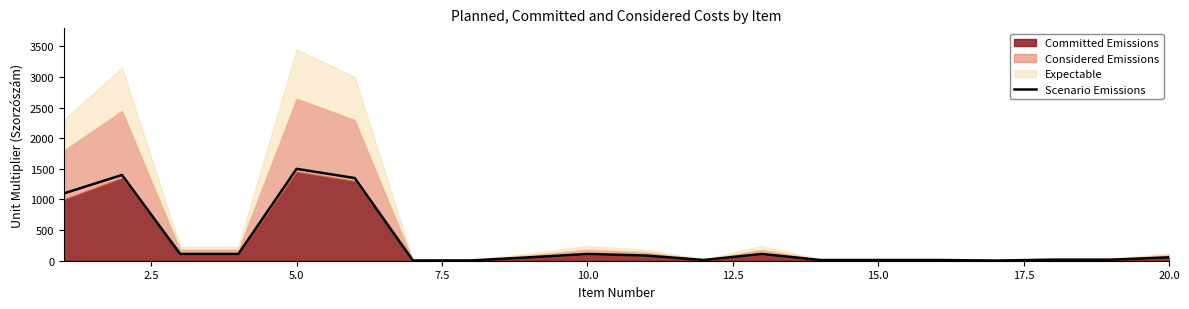

What is the maximum value for Scenario Emissions?

1500